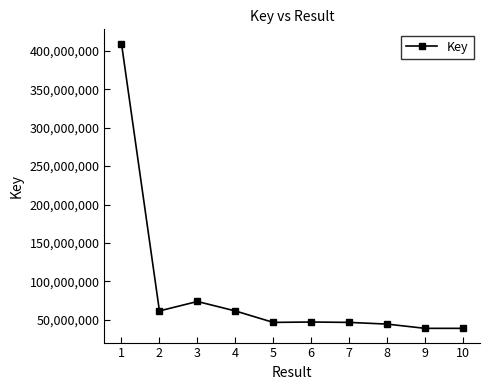

The value at 2 is 35553135. True or false?

False